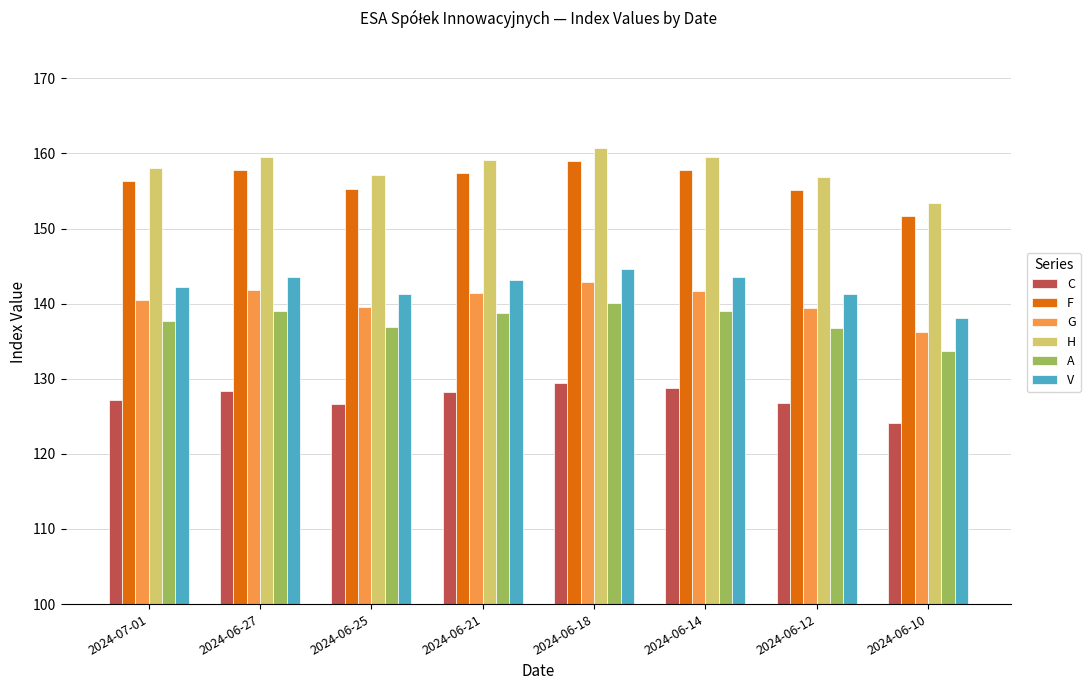

How many data points in H are above 159?

4